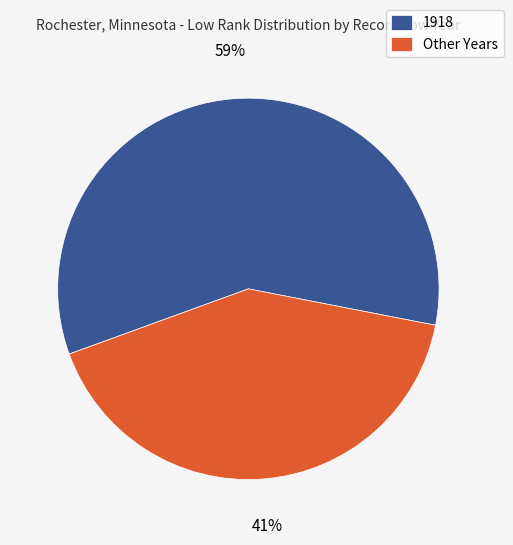

What is the ratio of the value at 1918 to the value at Other Years?

1.4